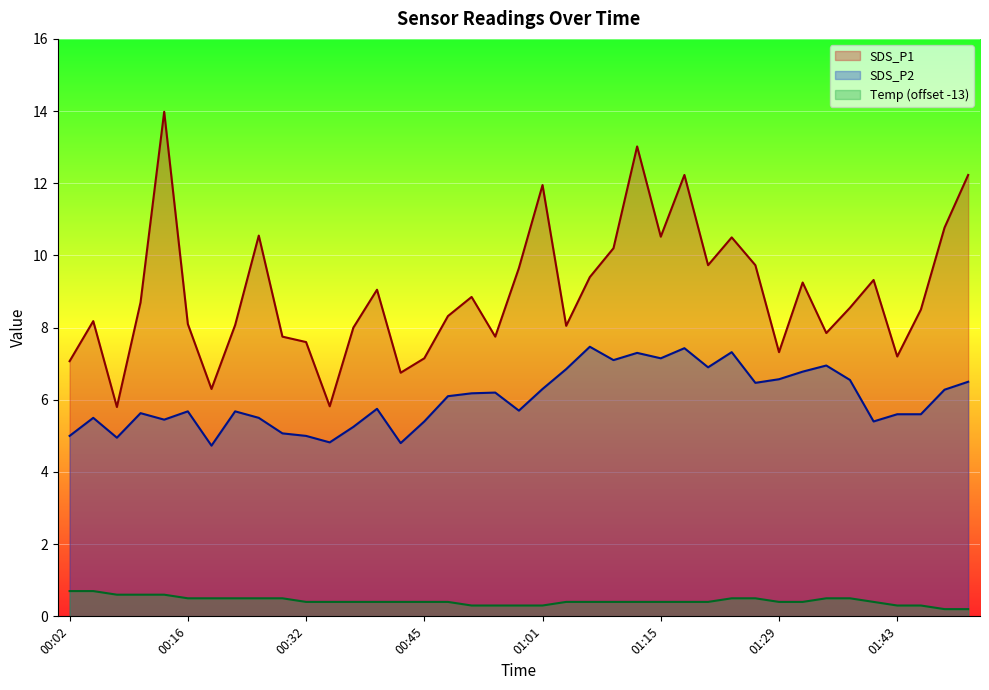

Between 01:43 and 01:48, which series saw the biggest shift?

SDS_P1